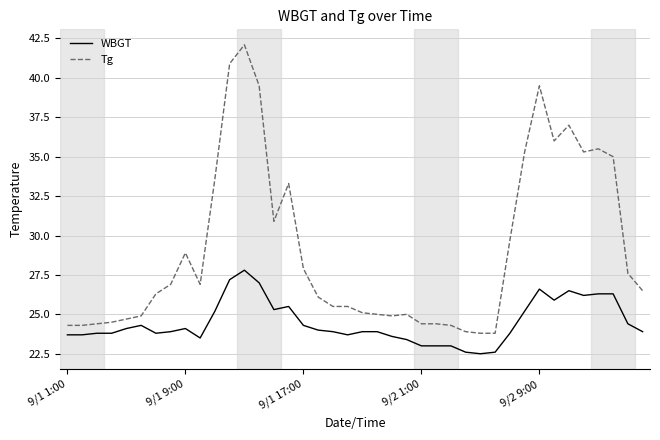

List the series in order of their peak value, lowest first.

WBGT, Tg